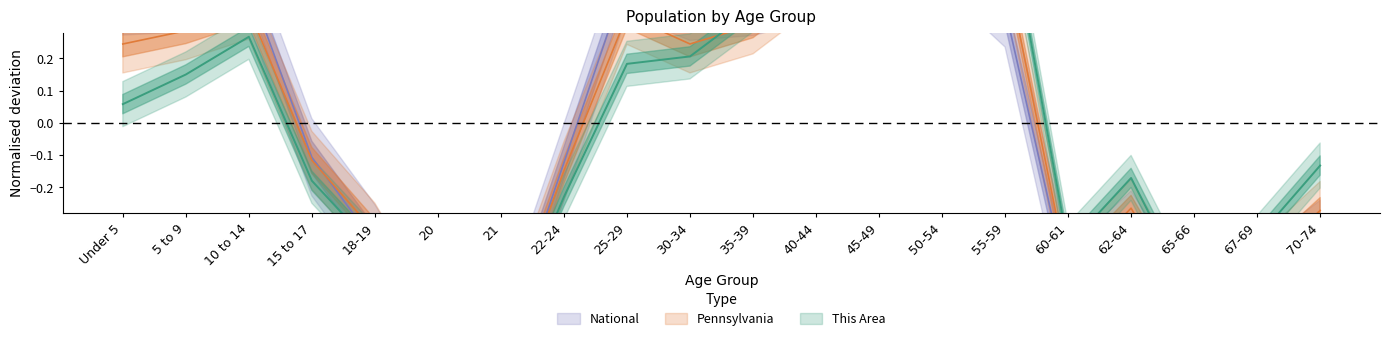

List the series in order of their overall mean, lowest first.

This Area, National, Pennsylvania